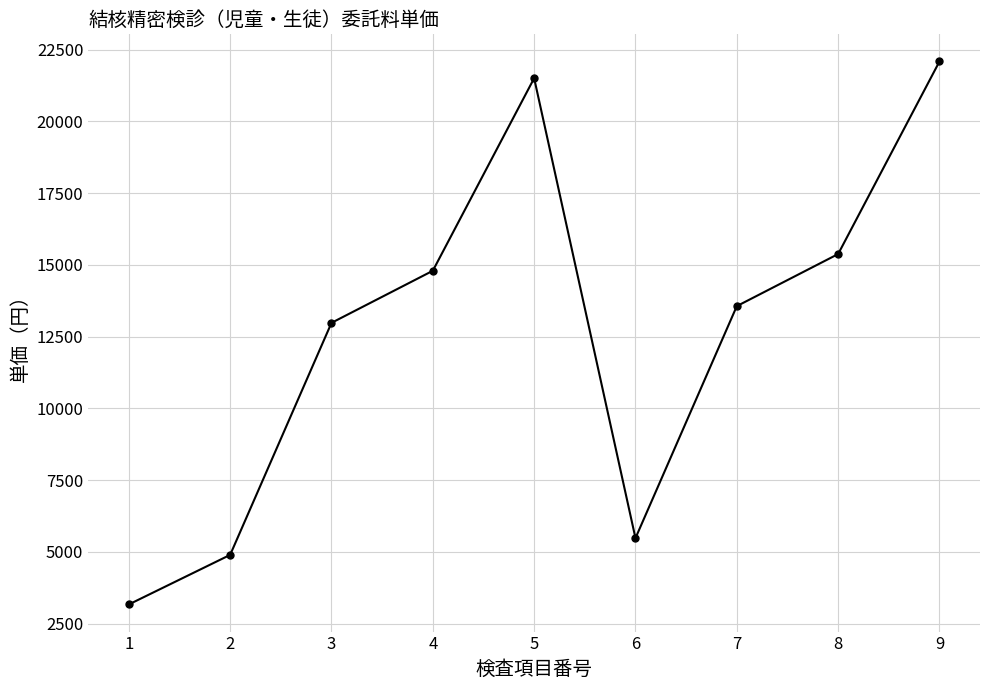

Reading left to right, list all the values displayed in this chart.

1=3168	2=4895	3=12980	4=14795	5=21505	6=5478	7=13563	8=15378	9=22088